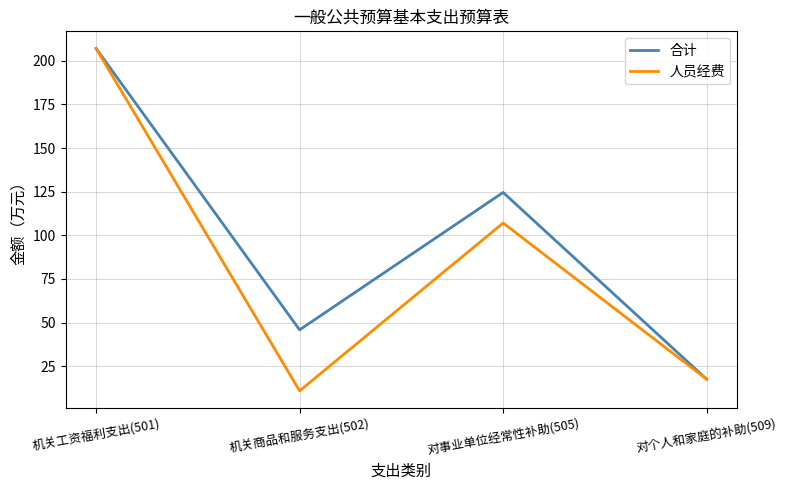

Read the 合计 value at 机关商品和服务支出(502).

45.9